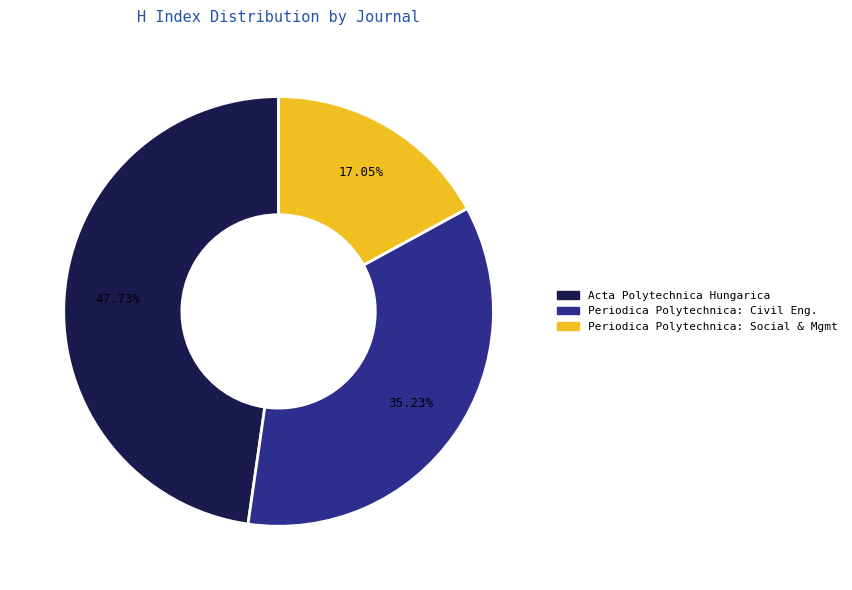

Does any single category account for the majority?

No